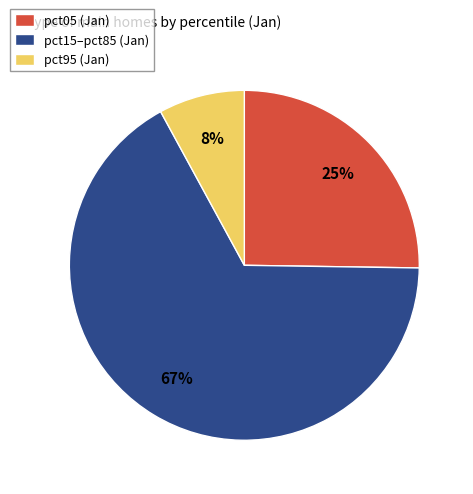

Combined, do pct15–pct85 (Jan) and pct95 (Jan) account for over 50%?

Yes